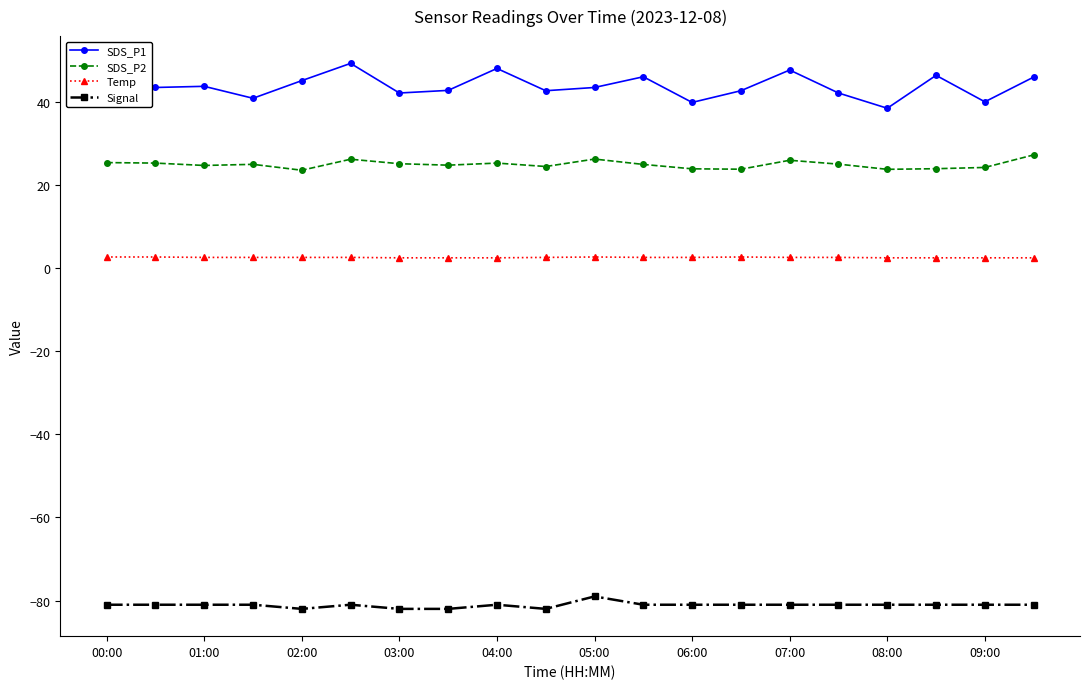

How many distinct data groups are displayed?

4